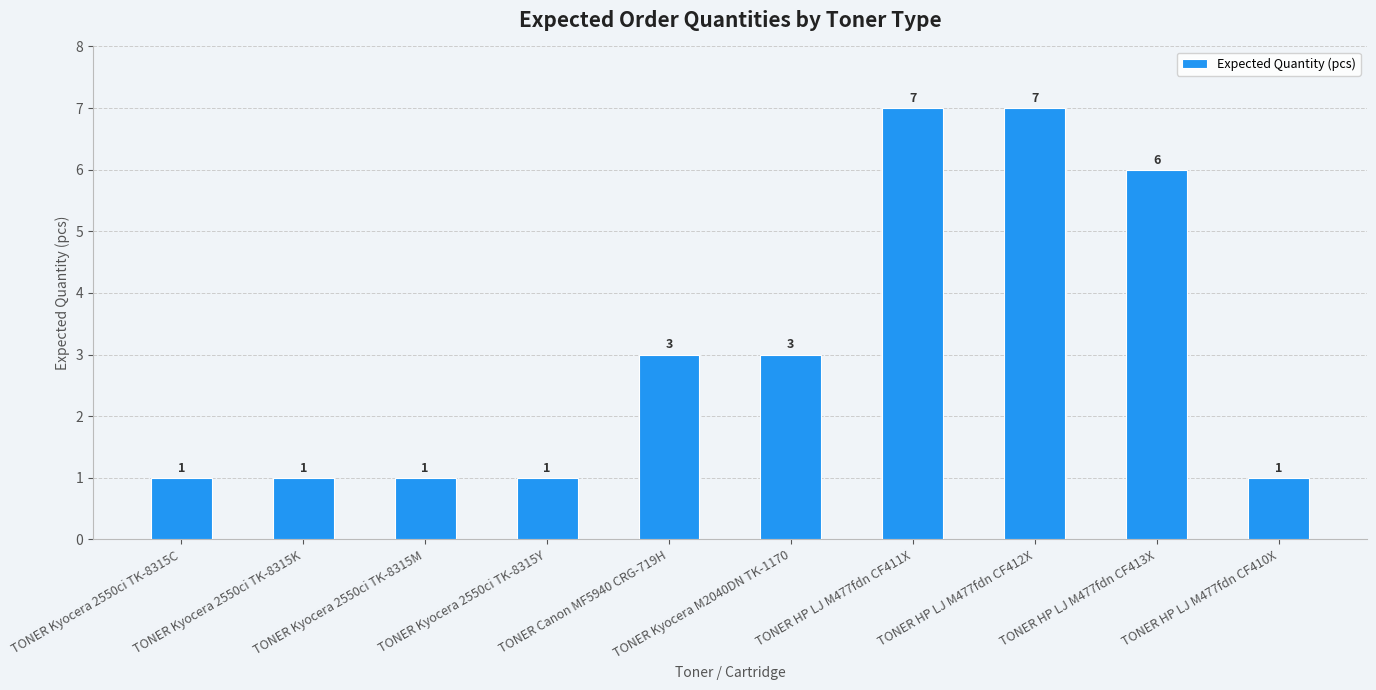

Which has a higher value, TONER Kyocera M2040DN TK-1170 or TONER HP LJ M477fdn CF413X?

TONER HP LJ M477fdn CF413X